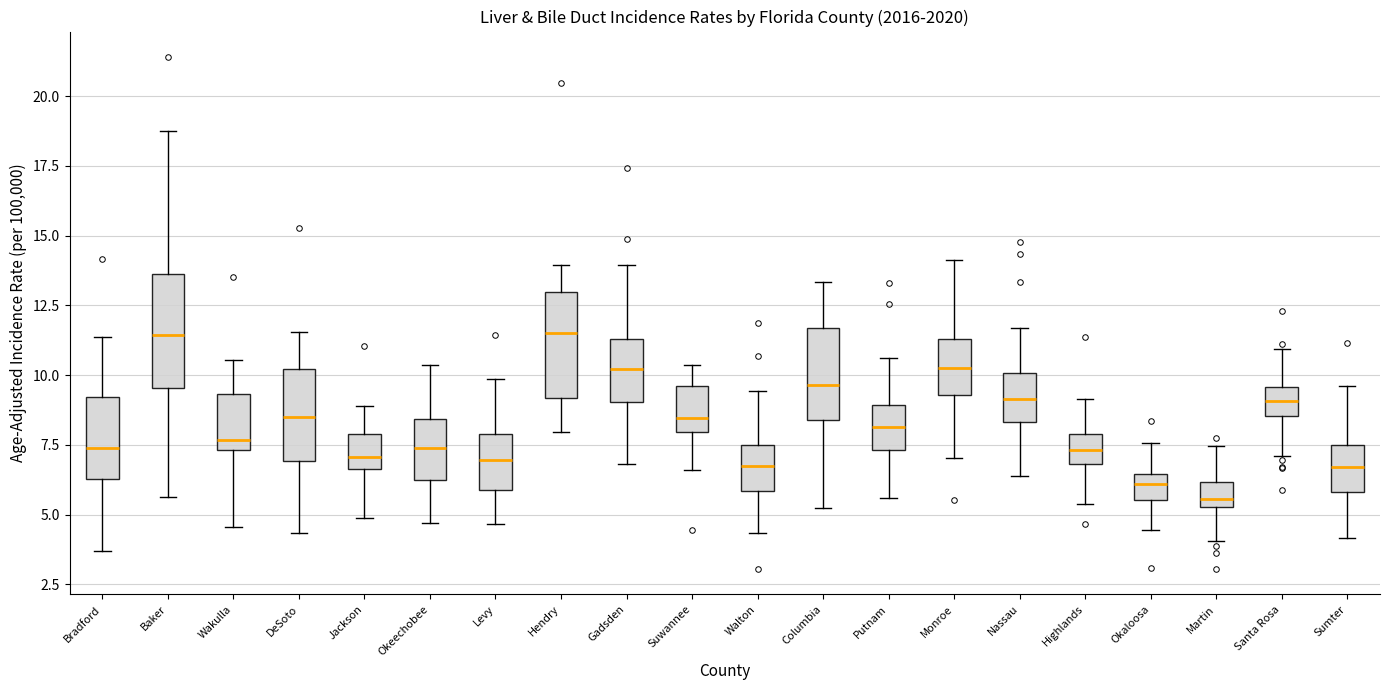

Reading left to right, transcribe this box plot: for each box, give where its median line is, the range the box spans, and where its two whiskers end, as read against the y-axis. The values are not printed on the chart, so give them approximately, as read against the axis.

Bradford: median 7.5, box 6.5 to 9.0, whiskers 3.5 to 11.5
Baker: median 11.5, box 9.5 to 13.5, whiskers 5.5 to 18.5
Wakulla: median 7.5 (just above the box's lower edge), box 7.5 to 9.5, whiskers 4.5 to 10.5
DeSoto: median 8.5, box 7.0 to 10.0, whiskers 4.5 to 11.5
Jackson: median 7.0, box 6.5 to 8.0, whiskers 5.0 to 9.0
Okeechobee: median 7.5, box 6.0 to 8.5, whiskers 4.5 to 10.5
Levy: median 7.0, box 6.0 to 8.0, whiskers 4.5 to 10.0
Hendry: median 11.5, box 9.0 to 13.0, whiskers 8.0 to 14.0
Gadsden: median 10.0, box 9.0 to 11.5, whiskers 7.0 to 14.0
Suwannee: median 8.5, box 8.0 to 9.5, whiskers 6.5 to 10.5
Walton: median 7.0, box 6.0 to 7.5, whiskers 4.5 to 9.5
Columbia: median 9.5, box 8.5 to 11.5, whiskers 5.0 to 13.5
Putnam: median 8.0, box 7.5 to 9.0, whiskers 5.5 to 10.5
Monroe: median 10.5, box 9.5 to 11.5, whiskers 7.0 to 14.0
Nassau: median 9.0, box 8.5 to 10.0, whiskers 6.5 to 11.5
Highlands: median 7.5, box 7.0 to 8.0, whiskers 5.5 to 9.0
Okaloosa: median 6.0, box 5.5 to 6.5, whiskers 4.5 to 7.5
Martin: median 5.5 (just above the box's lower edge), box 5.5 to 6.0, whiskers 4.0 to 7.5
Santa Rosa: median 9.0, box 8.5 to 9.5, whiskers 7.0 to 11.0
Sumter: median 6.5, box 6.0 to 7.5, whiskers 4.0 to 9.5